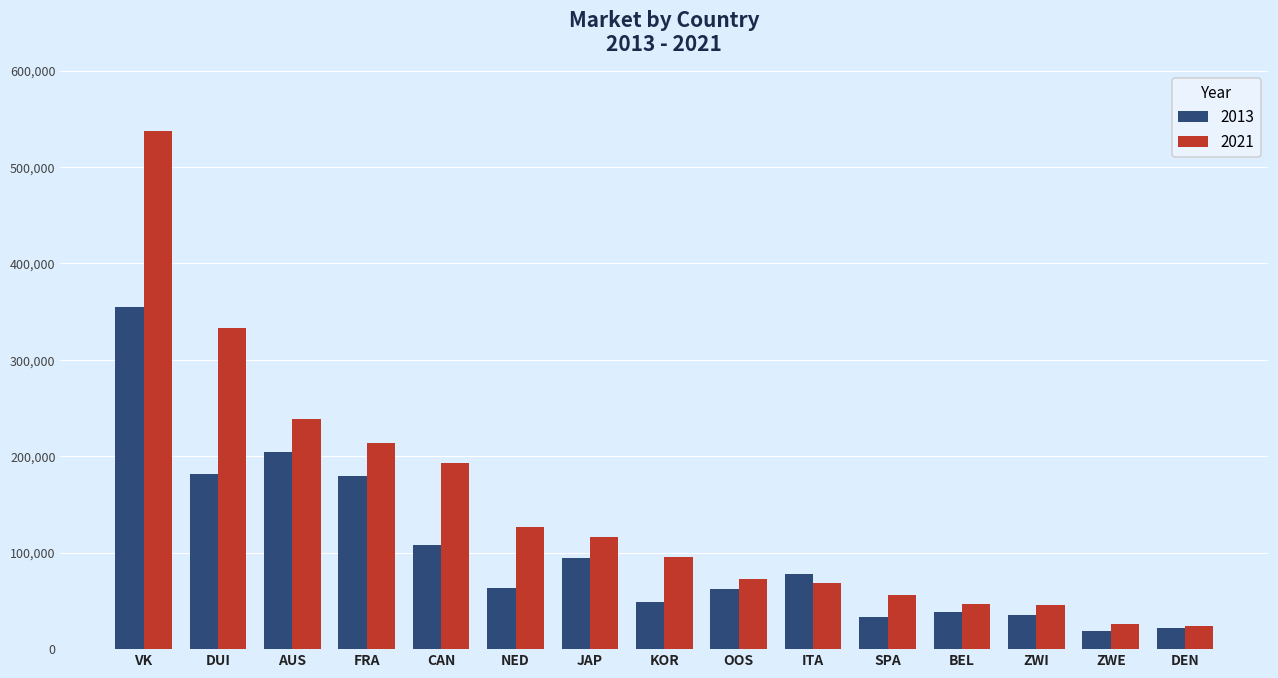

What is the approximate value of 2013 at DEN?

22412